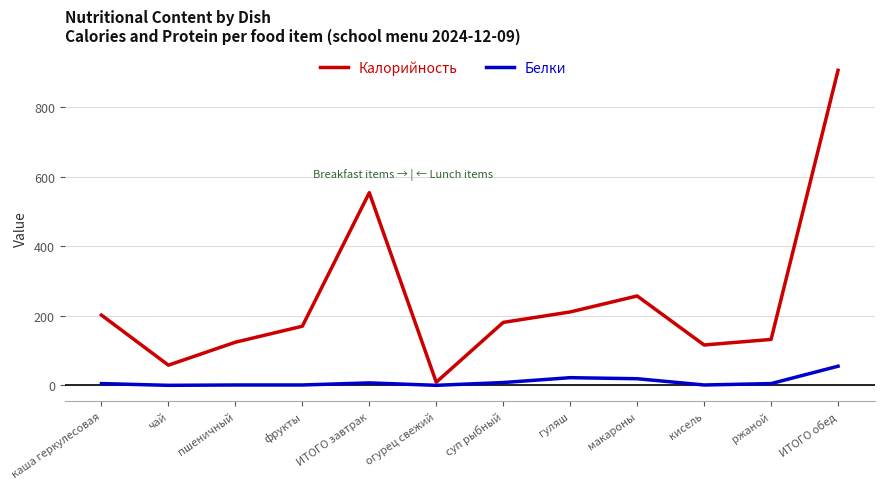

At how many categories does at least one series exceed 652?

1